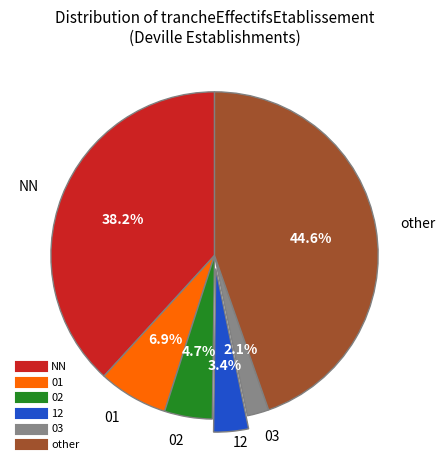

What portion of the pie excludes 02?

95.3%